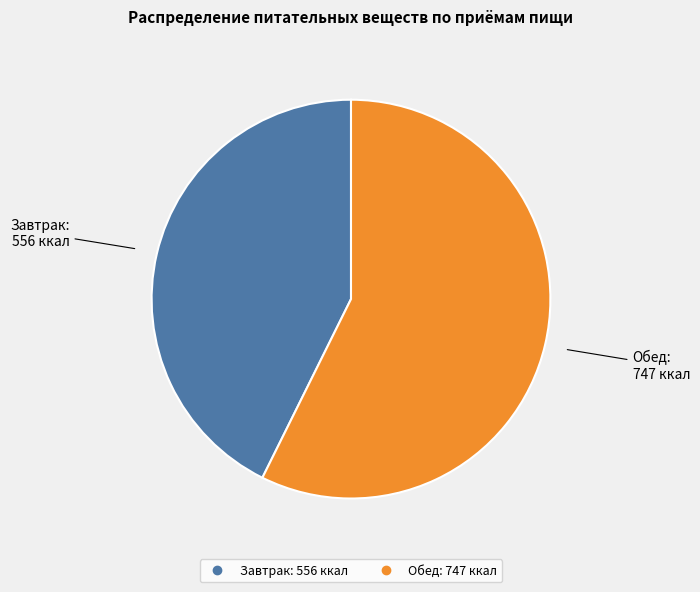

Combined, do Обед and Завтрак account for over 50%?

Yes